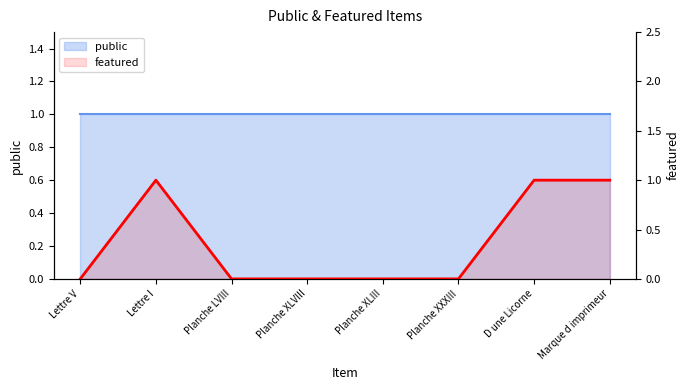

The value at Planche LVIII is 0. True or false?

False